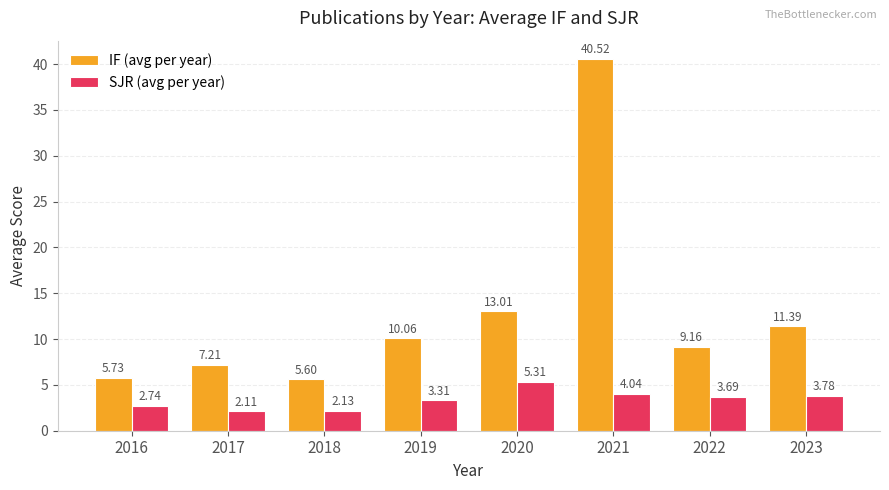

How many data points in IF (avg per year) are above 10?

4